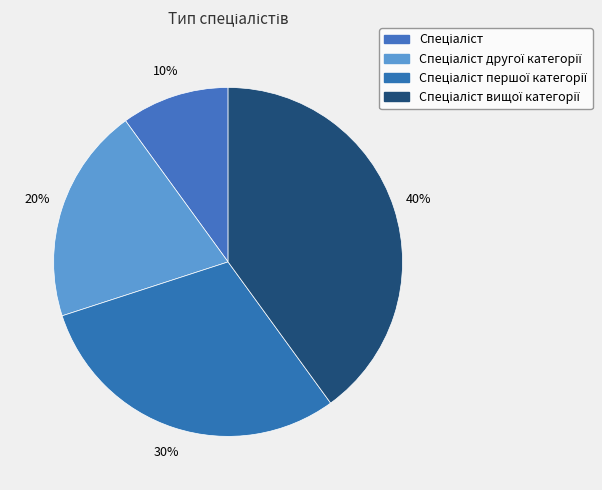

The Спеціаліст першої категорії slice represents 16% of the pie. True or false?

False